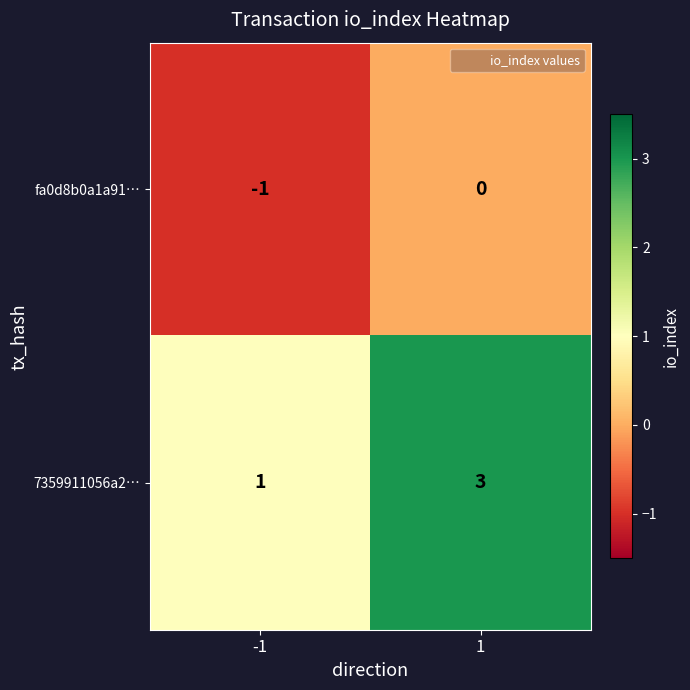

What is the difference between the highest and lowest values at 1?

3